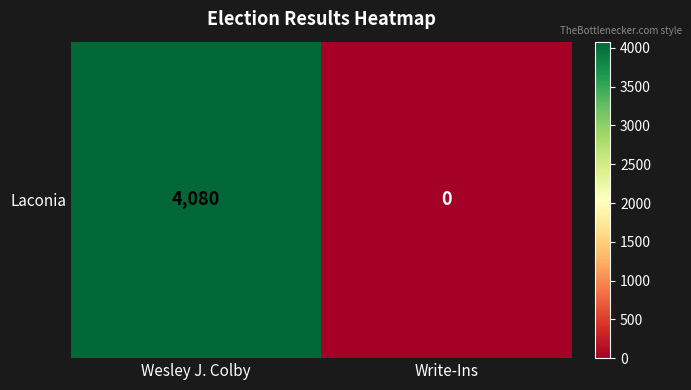

List the labels in order of value, smallest first.

Write-Ins, Wesley J. Colby